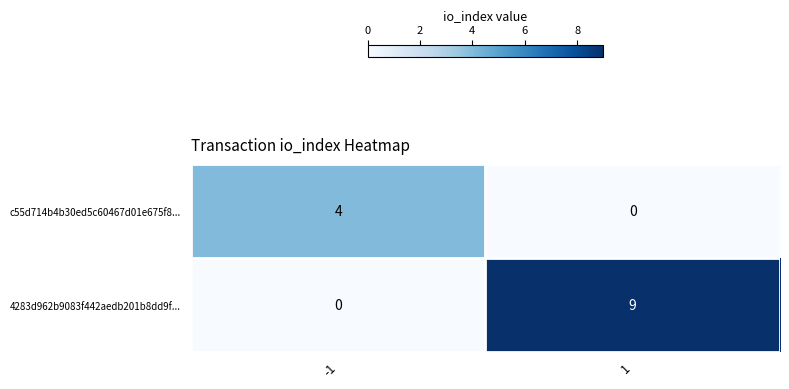

Rank the series by their average value, from highest to lowest.

4283d962b9083f442aedb201b8dd9f..., c55d714b4b30ed5c60467d01e675f8...